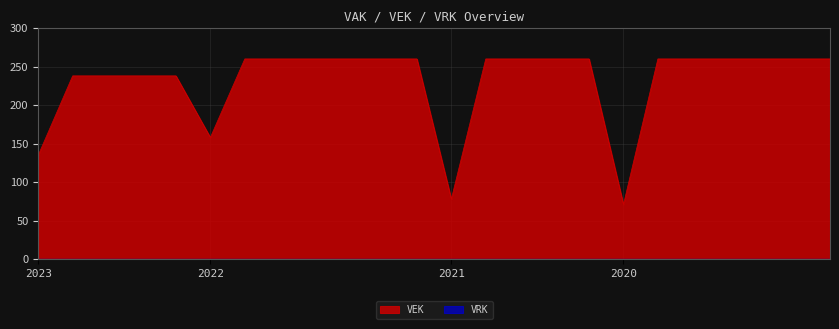

What is the spread (max minus min) of values at 2023?

135